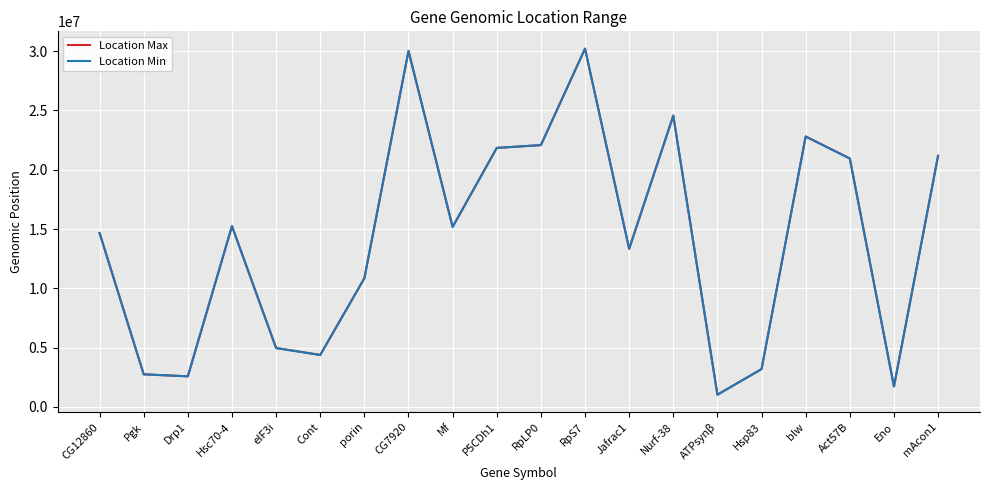

Where do Location Min and Location Max first cross each other?

CG12860 and Pgk